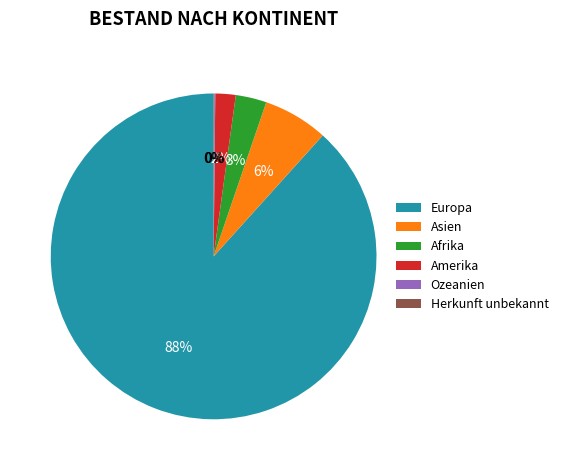

True or false: Afrika accounts for 3% of the total.

True